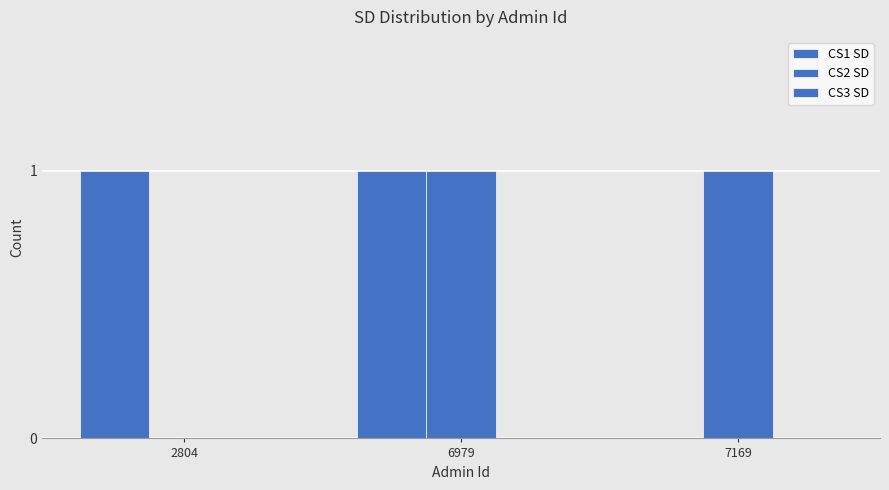

Count the CS2 SD values in the range 0 to 1.

3